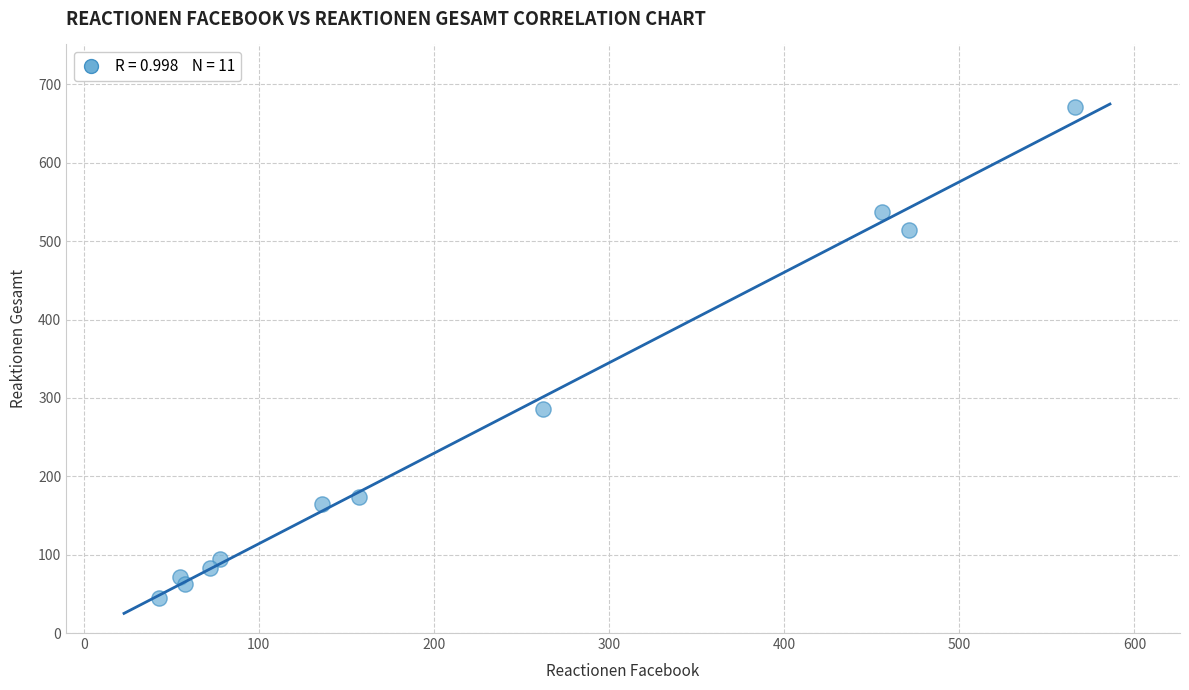

What is the range of Y values (max minus min)?

626